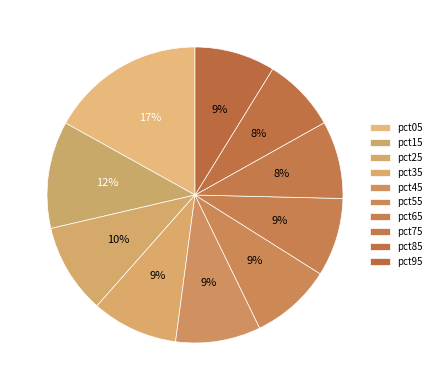

How many segments does this pie chart have?

10